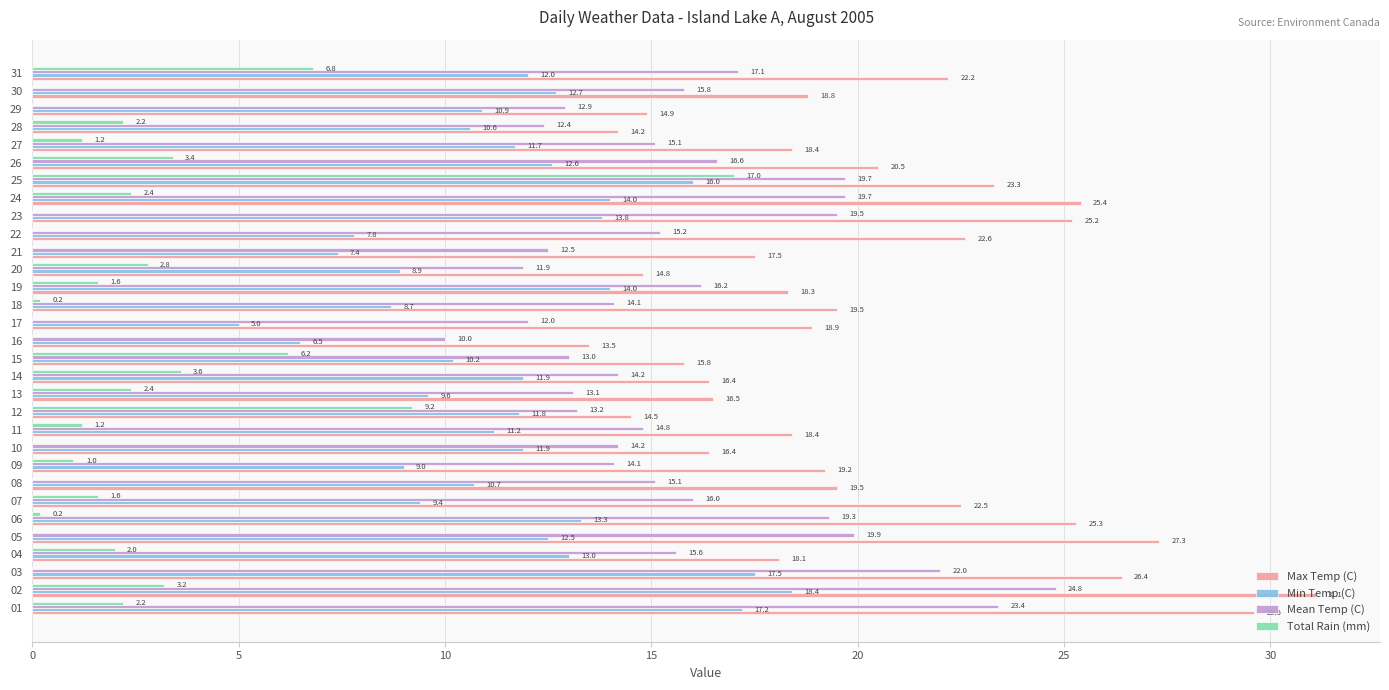

Between 09 and 27, which series saw the biggest shift?

Min Temp (C)